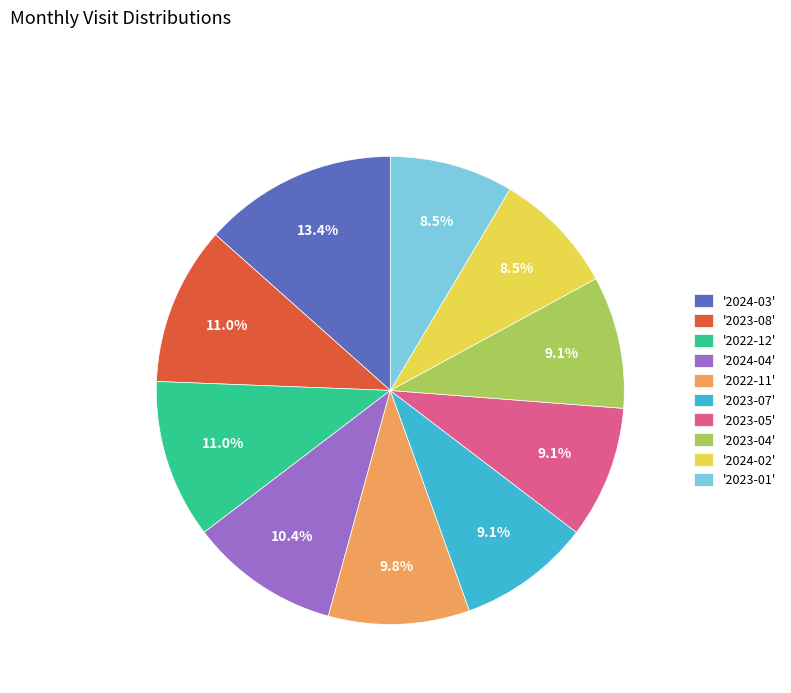

How many slices are in this pie chart?

10